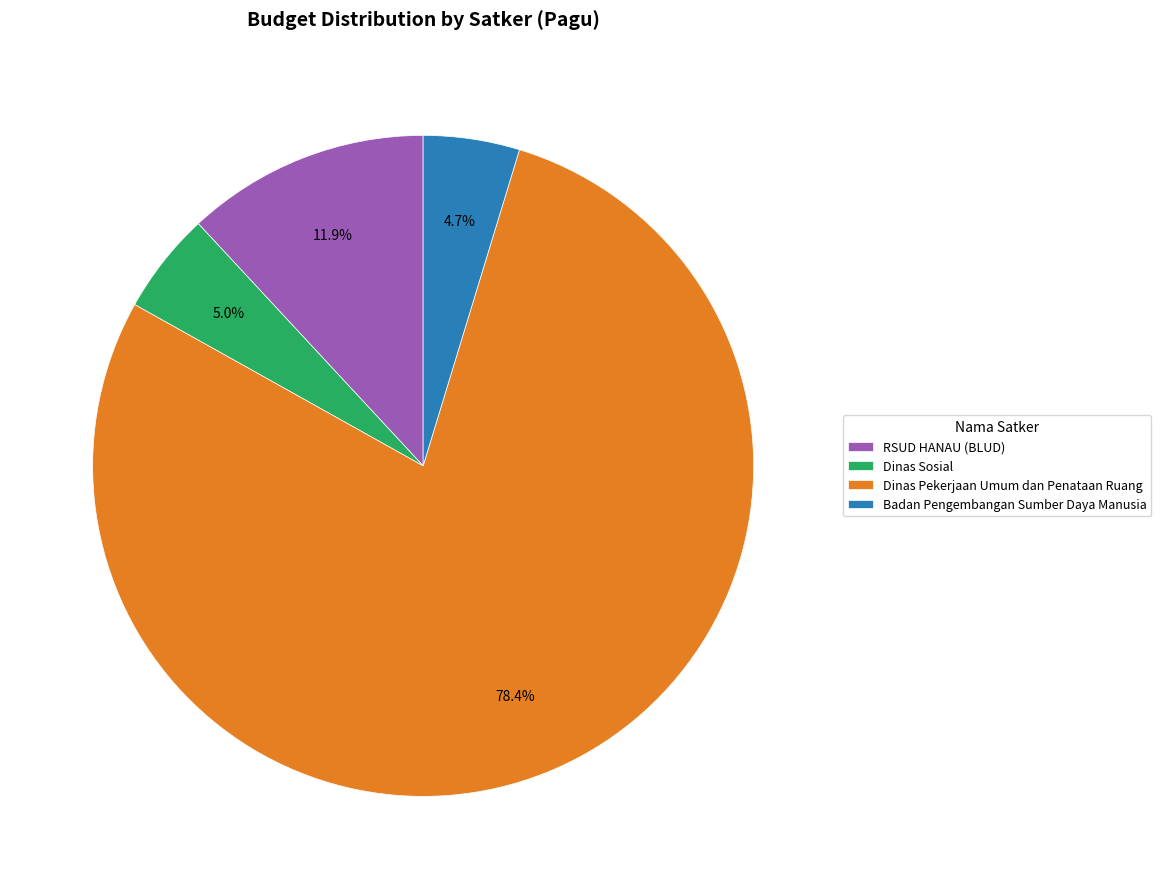

What is the ratio of the value at Badan Pengembangan Sumber Daya Manusia to the value at RSUD HANAU (BLUD)?

0.4